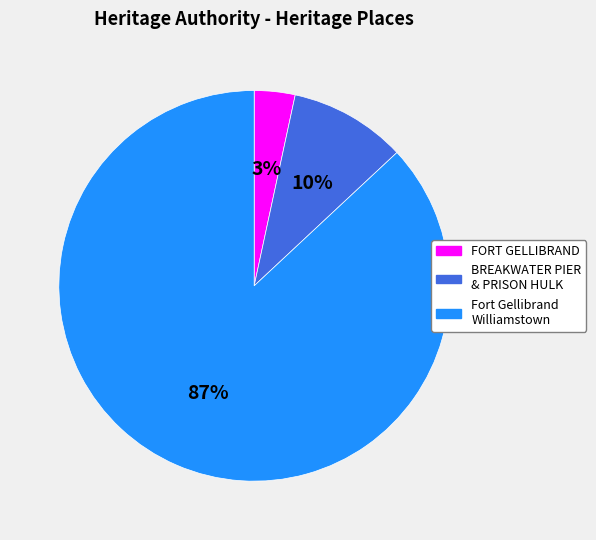

How many slices are in this pie chart?

3